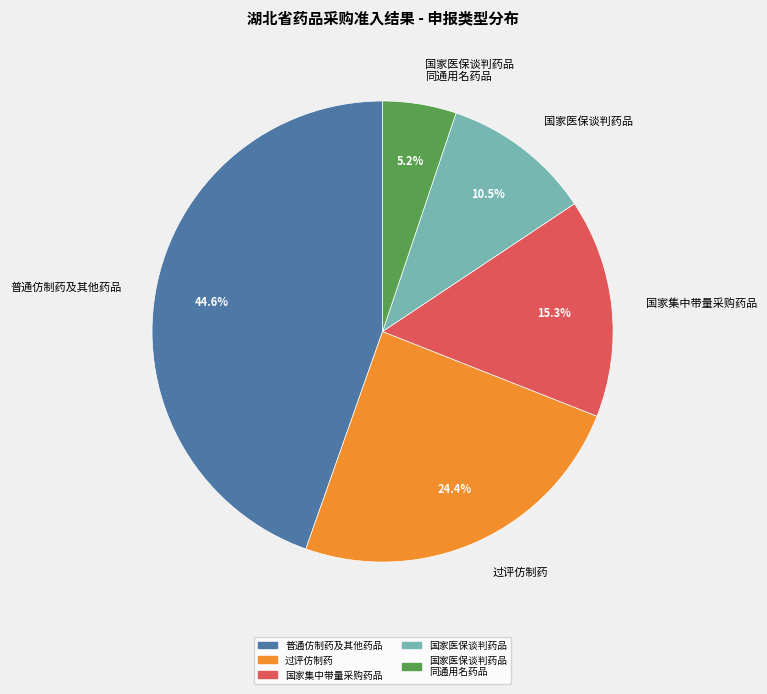

To the nearest percent, what is the combined percentage of 过评仿制药 and 国家医保谈判药品?

35%